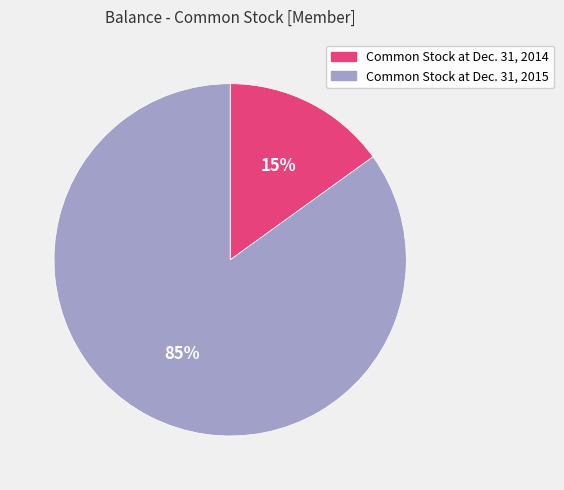

Count the number of slices in the pie.

2